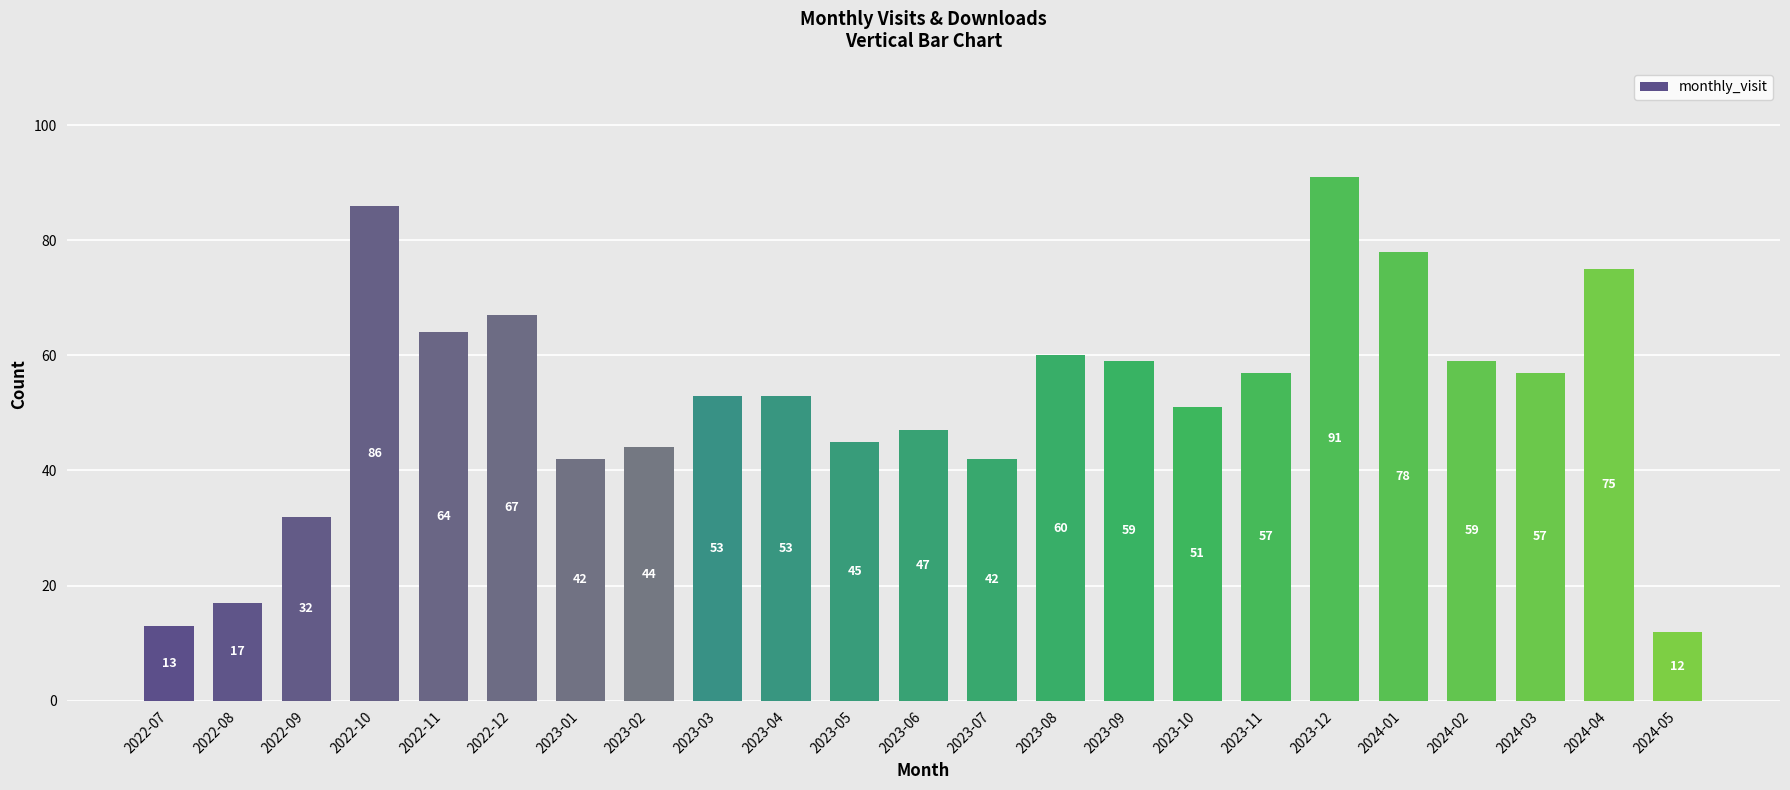

What is the greatest value displayed?

91